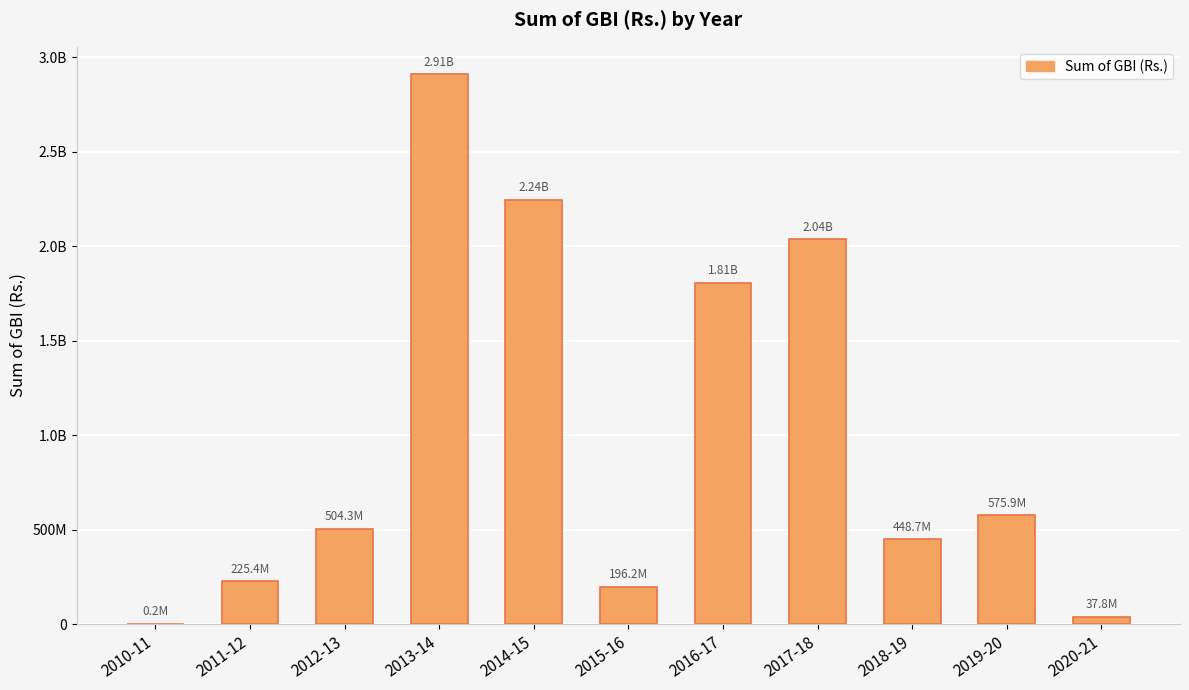

What is the maximum value shown in the chart?

2908975861.0